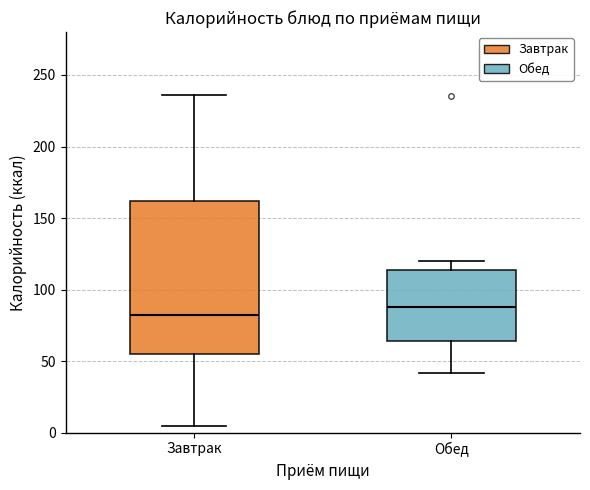

Reading left to right, transcribe this box plot: for each box, give where its median line is, the range the box spans, and where its two whiskers end, as read against the y-axis. The values are not printed on the chart, so give them approximately, as read against the axis.

Завтрак: median 80, box 55 to 160, whiskers 5 to 235
Обед: median 90, box 65 to 115, whiskers 40 to 120